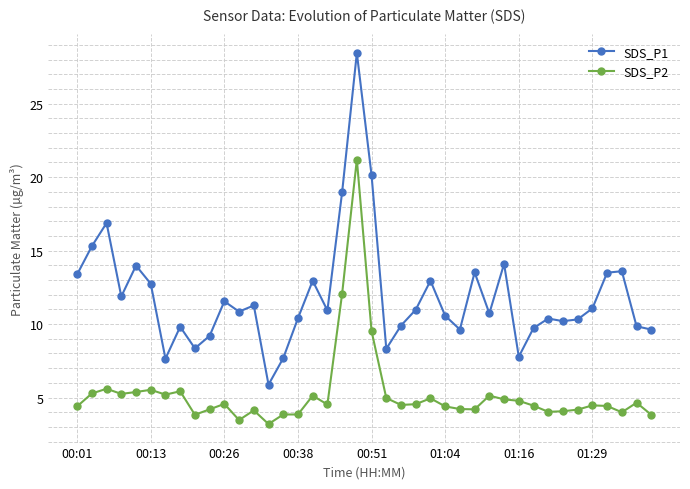

Rank the series by their maximum value, from lowest to highest.

SDS_P2, SDS_P1